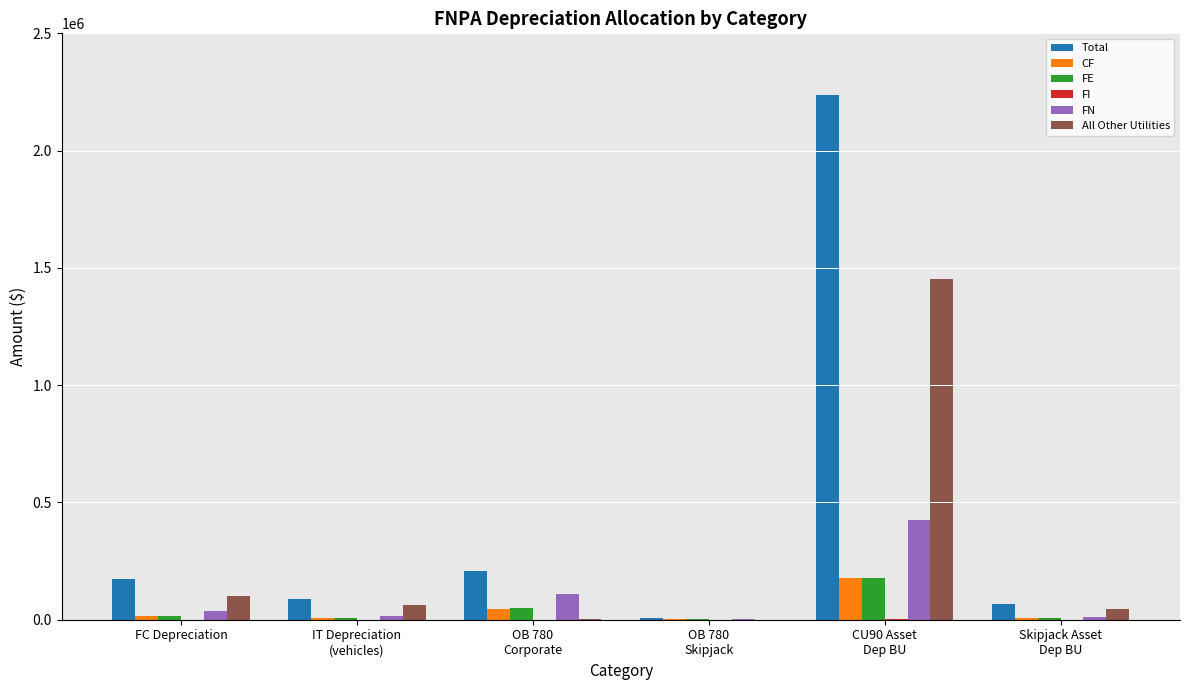

What is the maximum value for FN?

425546.0